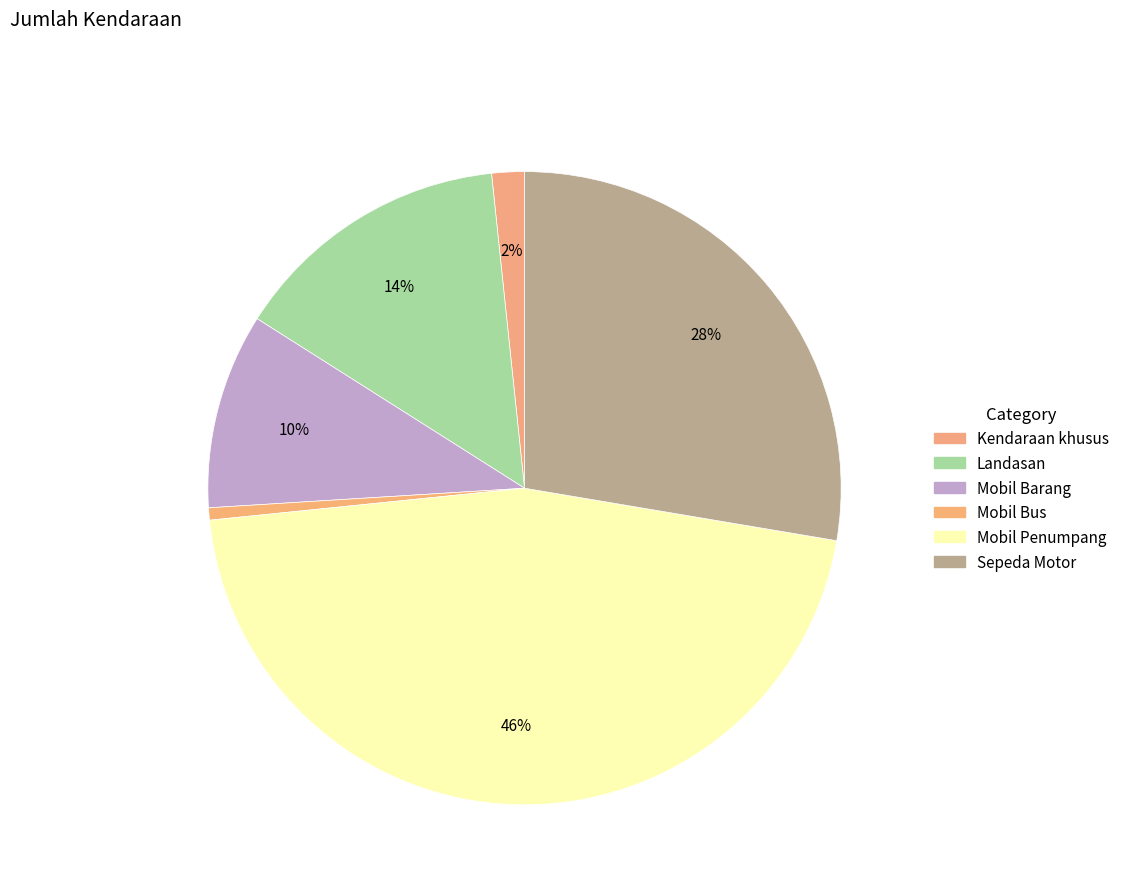

How many slices are in this pie chart?

6